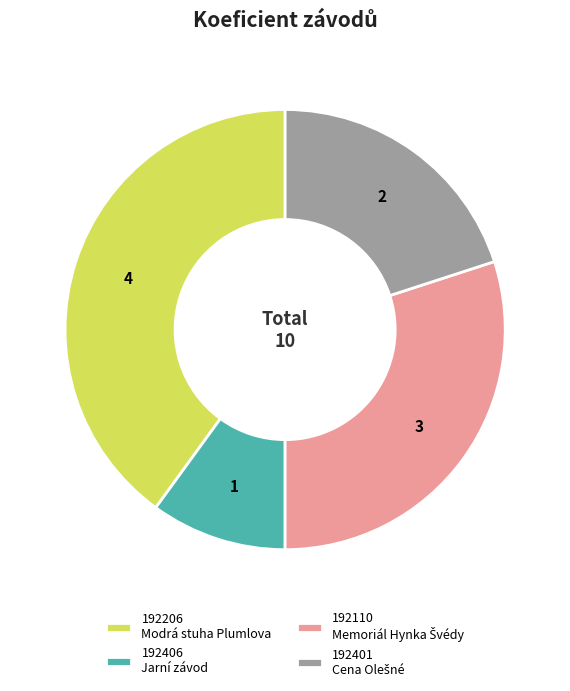

True or false: 192406 Jarní závod accounts for 1% of the total.

False